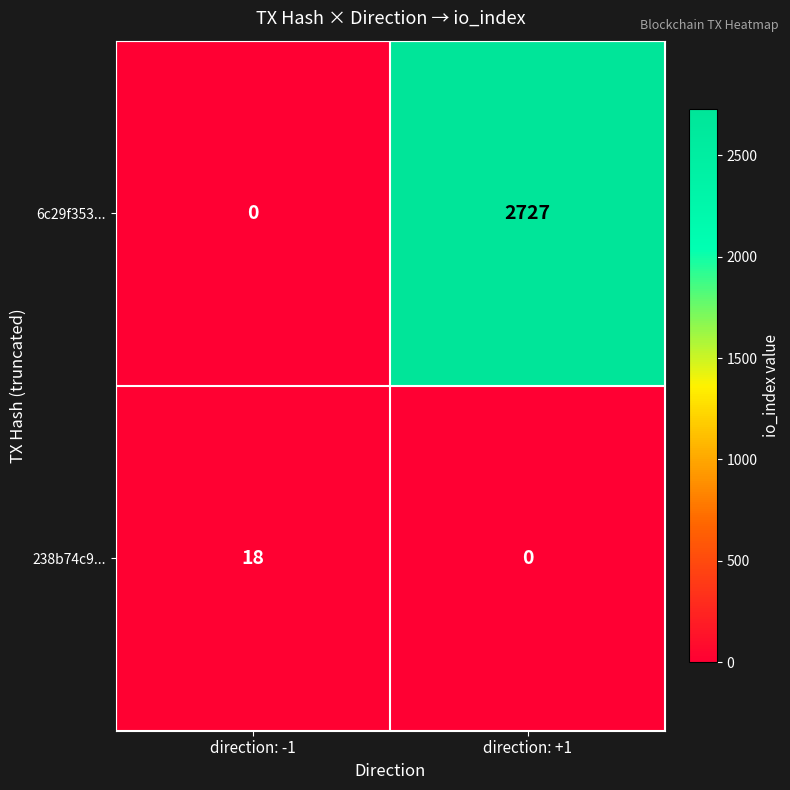

Is it true that 238b74c9... equals -12 at direction: +1?

False